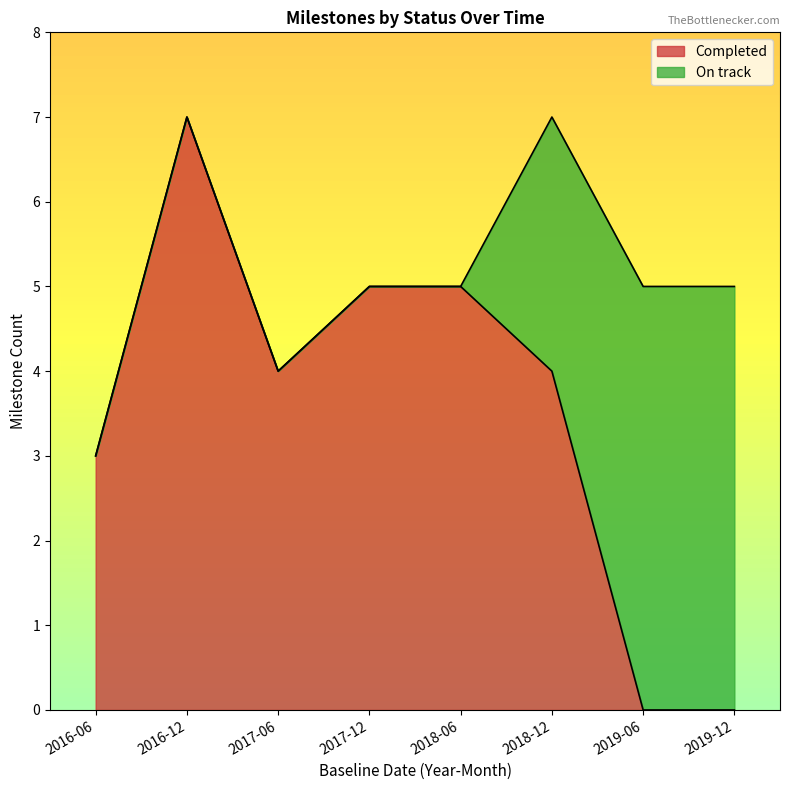

How many data points in On track are less than 8?

4